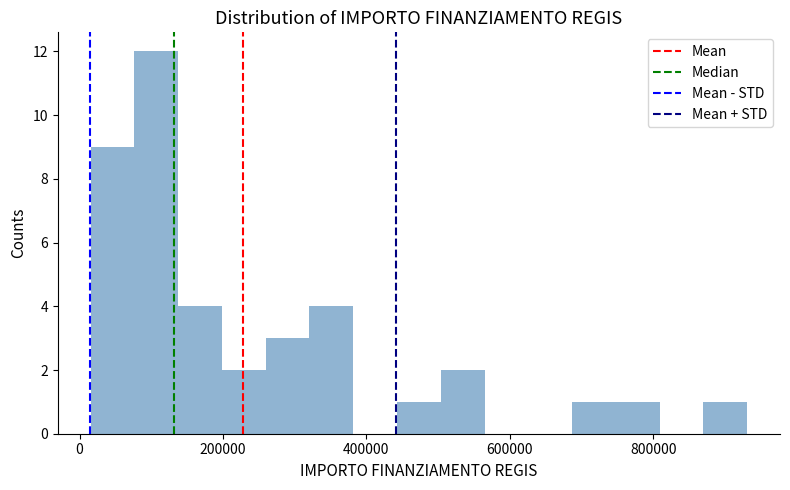

Read against the x-axis, roughly where is the centre of the tallest bar?

100000